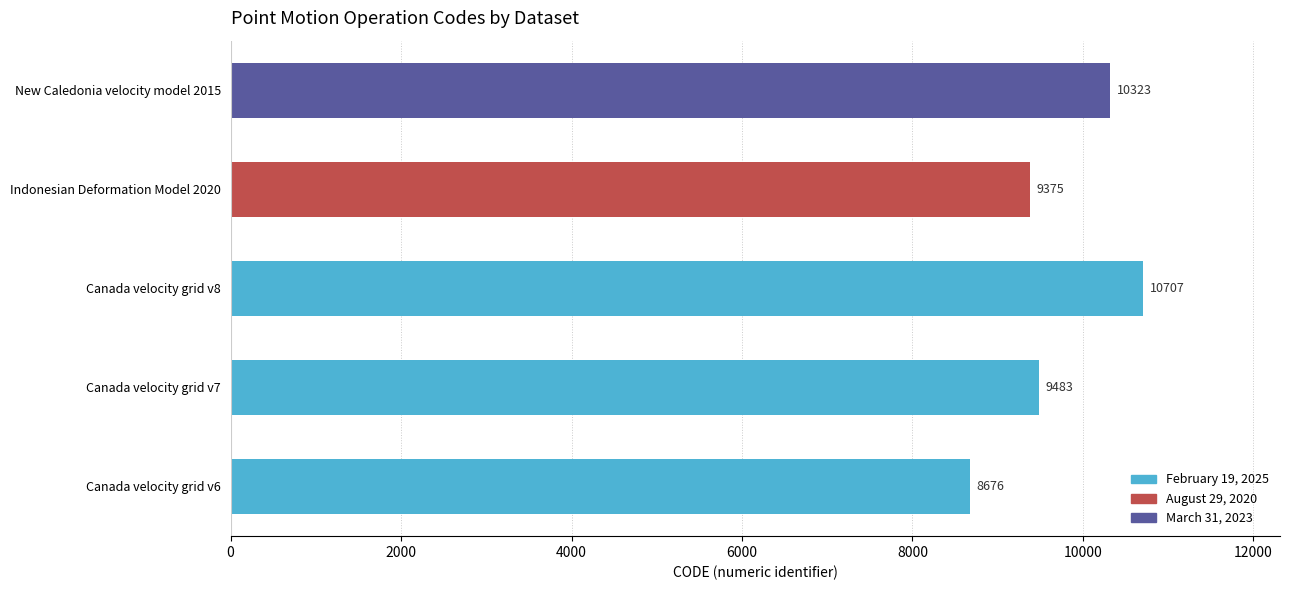

What is the difference between the values at Canada velocity grid v8 and Canada velocity grid v6?

2031